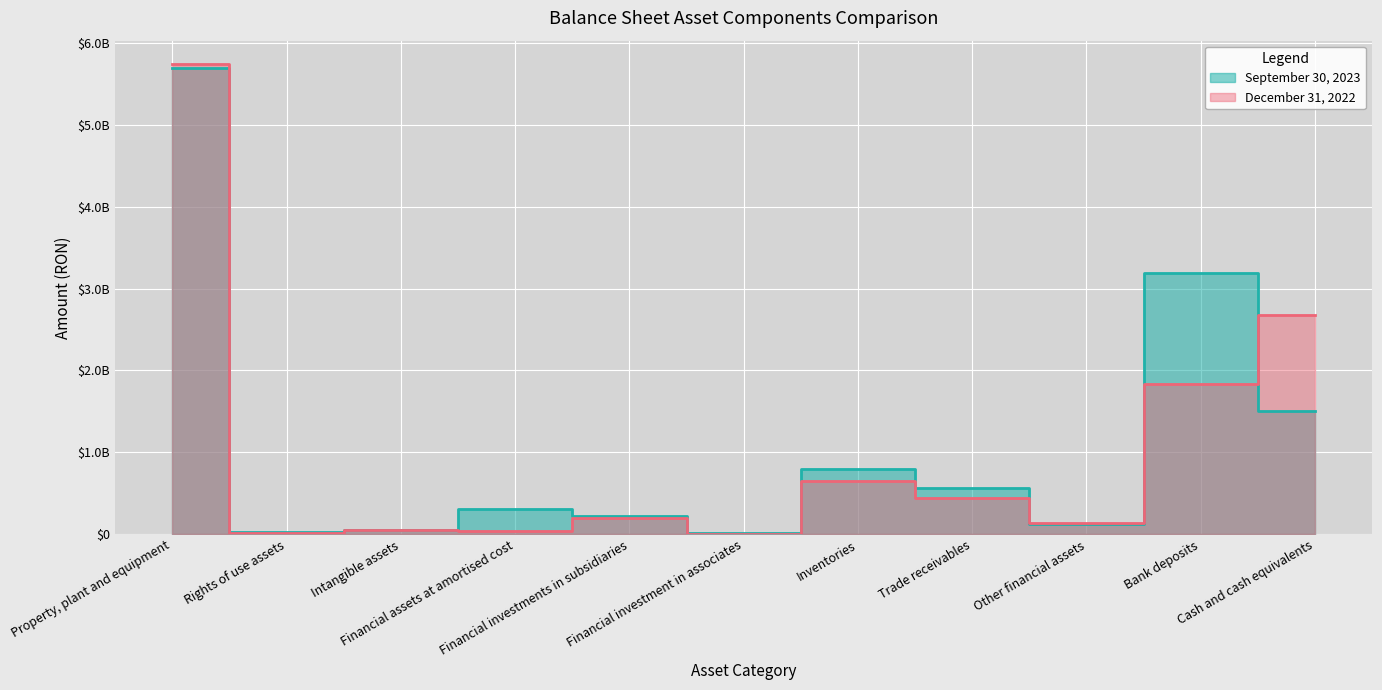

After their last crossing, which series has the higher values: September 30, 2023 or December 31, 2022?

December 31, 2022